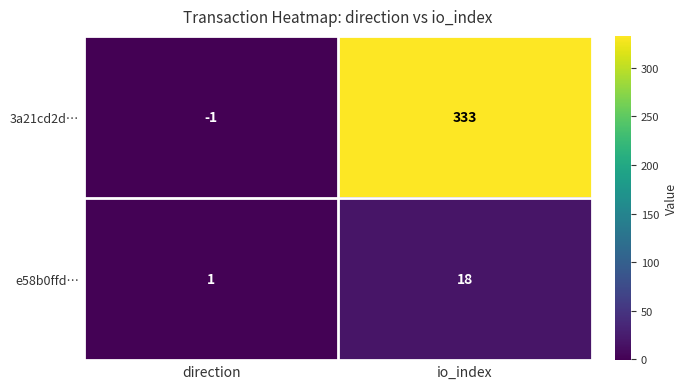

Which series has the largest total across all categories?

3a21cd2d…